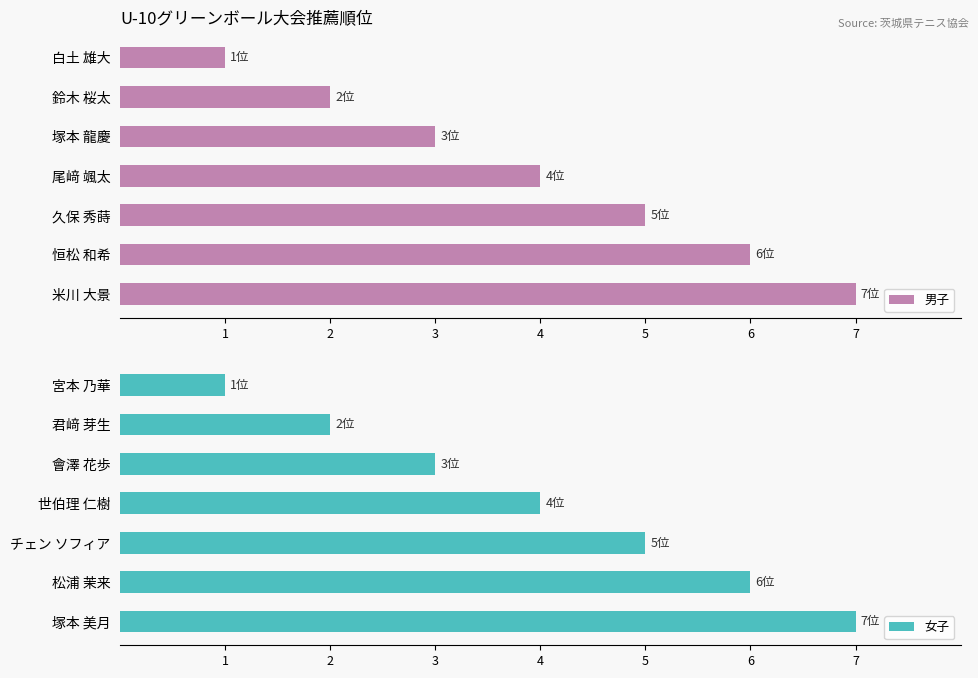

Is it true that 男子 equals 10 at 恒松 和希?

False